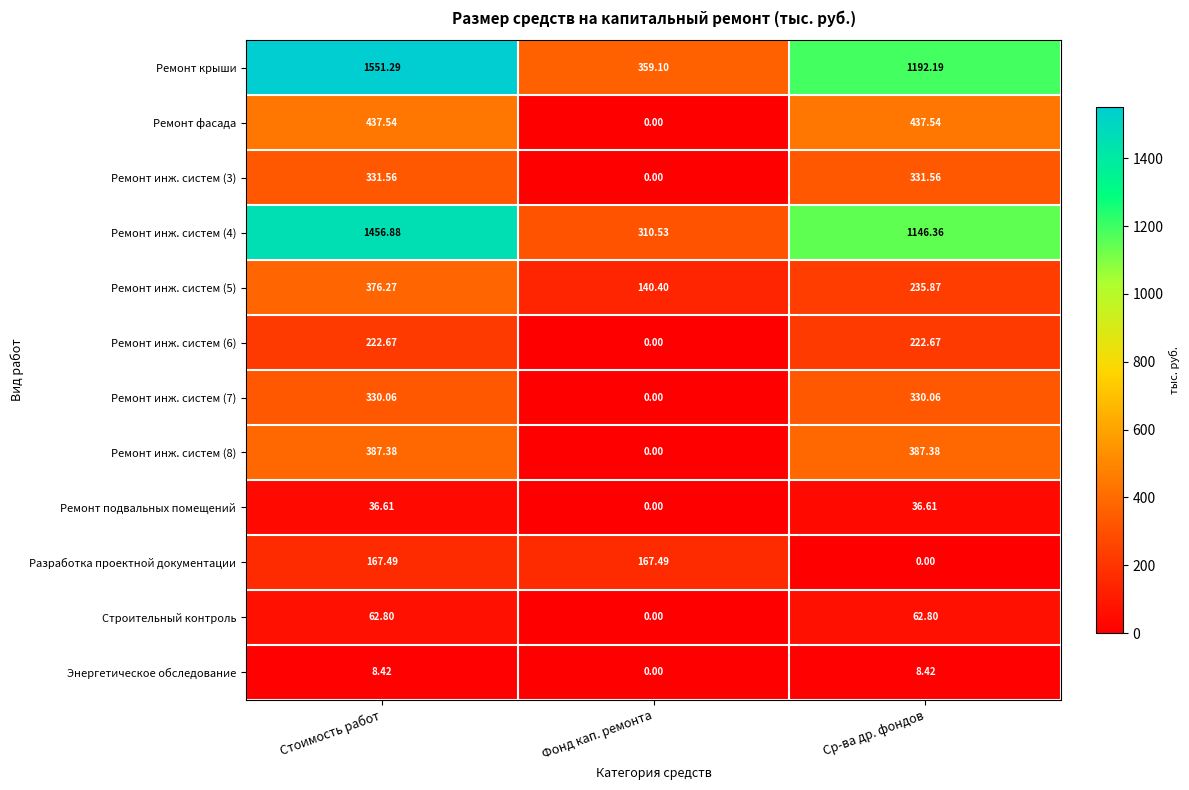

Which series has the largest range (max minus min)?

Ремонт крыши